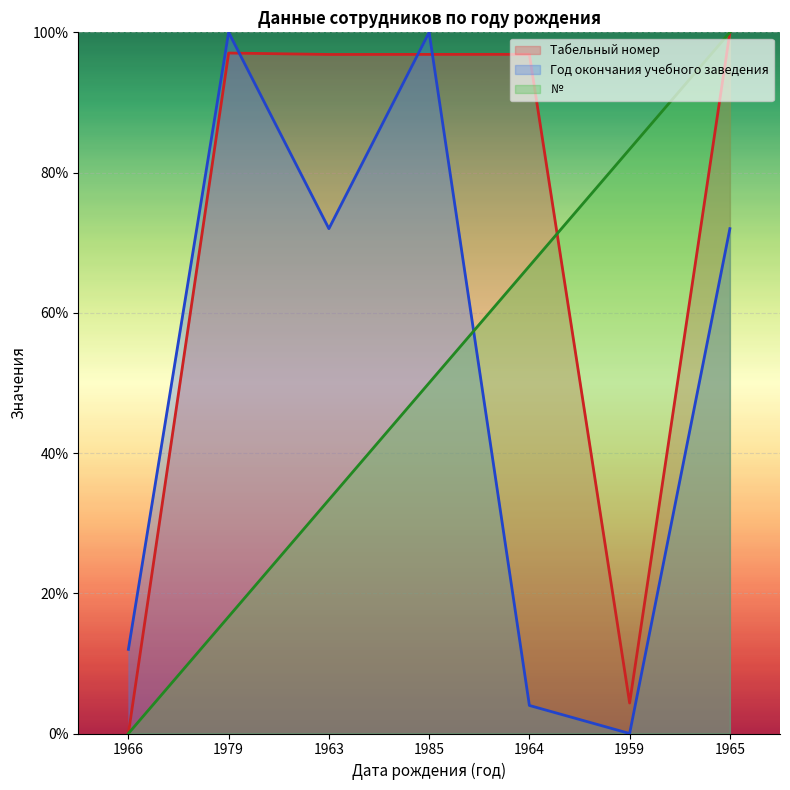

What is the total value across all series at 1985?

246.9